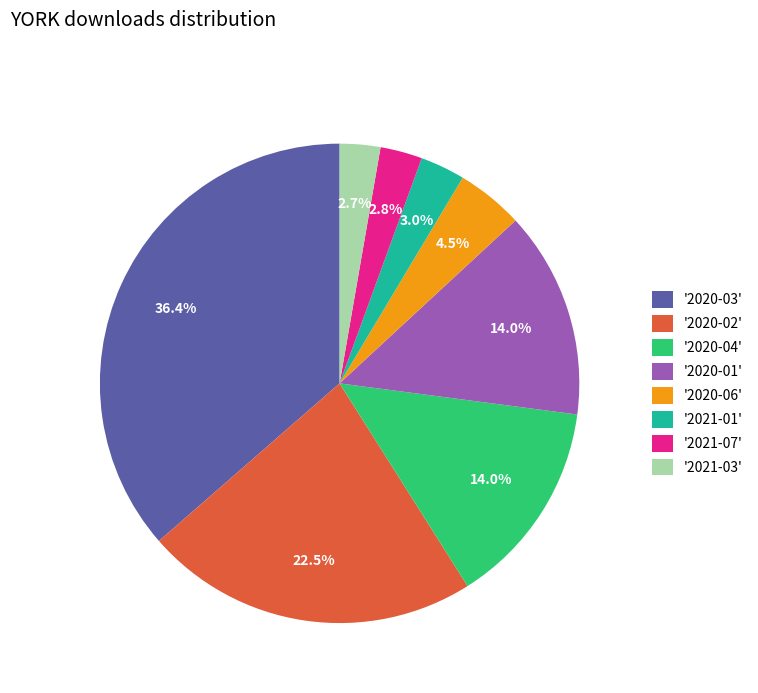

Between '2020-02' and '2020-06', which is larger?

'2020-02'